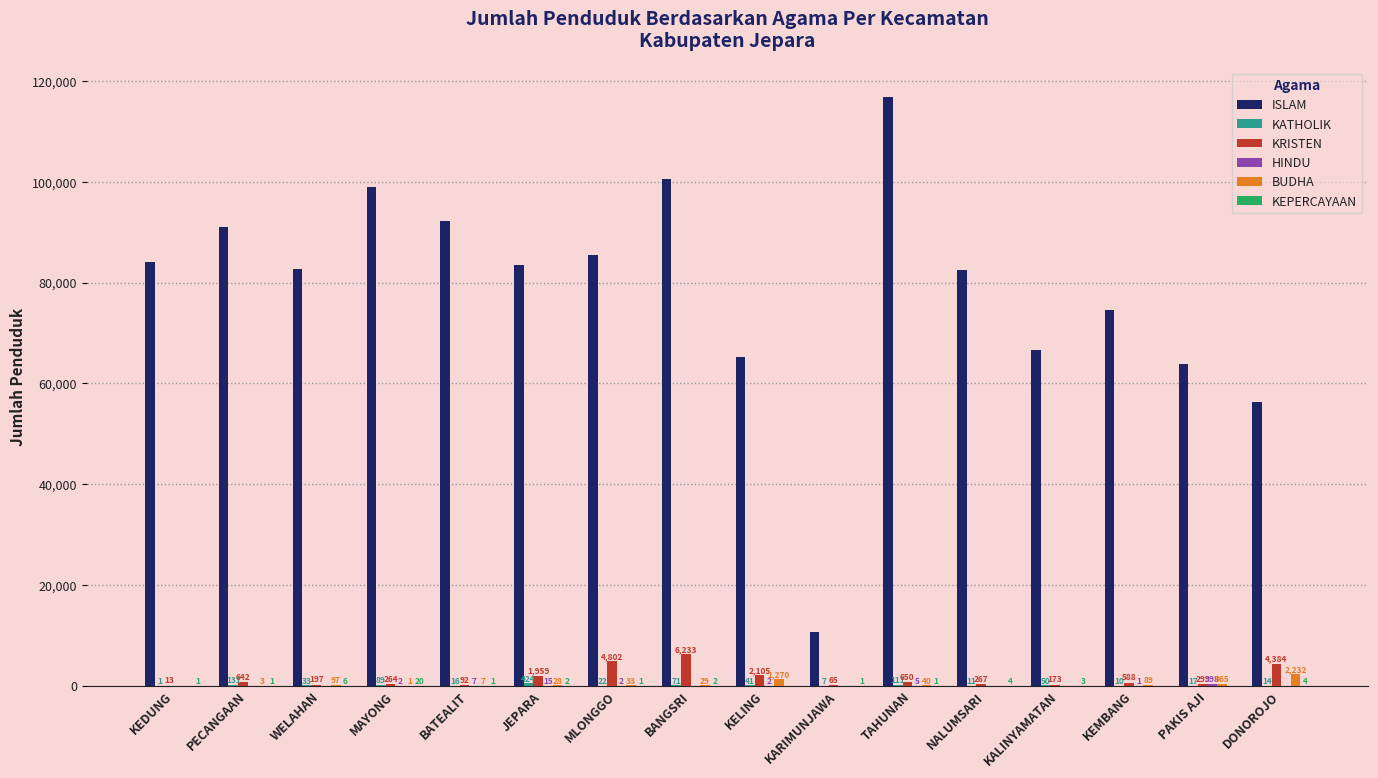

Which series has the largest total across all categories?

ISLAM